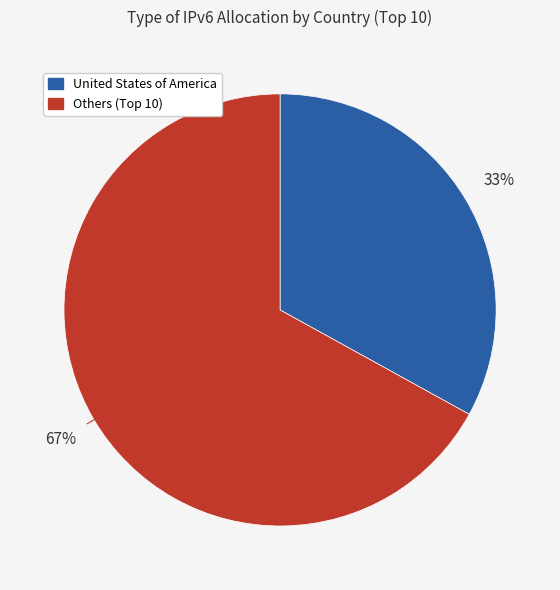

How many slices are in this pie chart?

2